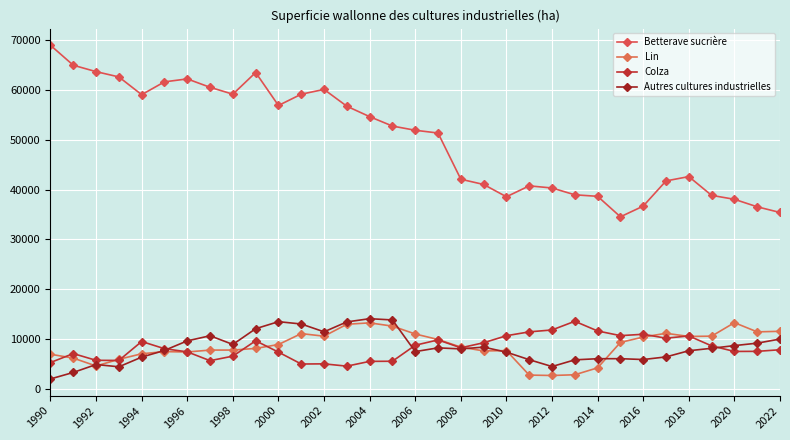

Is this an area chart (filled region under the line)?

No